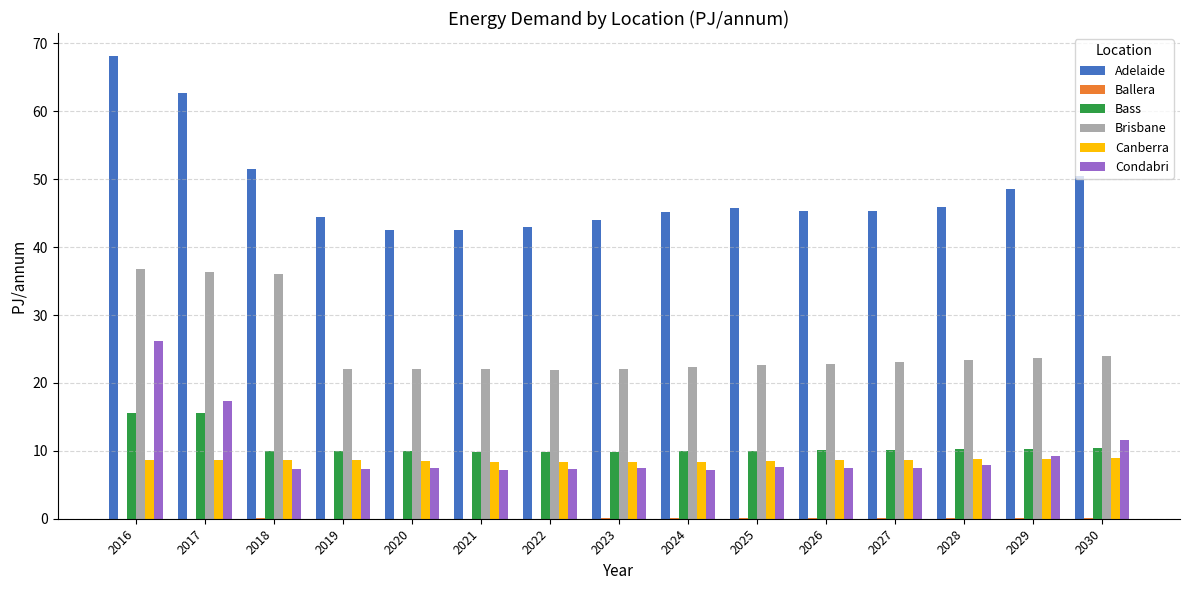

What is the highest value of the Canberra series?

8.9